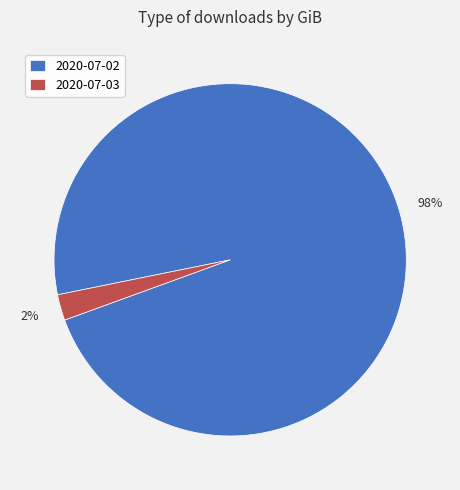

To the nearest percent, what is the combined percentage of 2020-07-03 and 2020-07-02?

100%